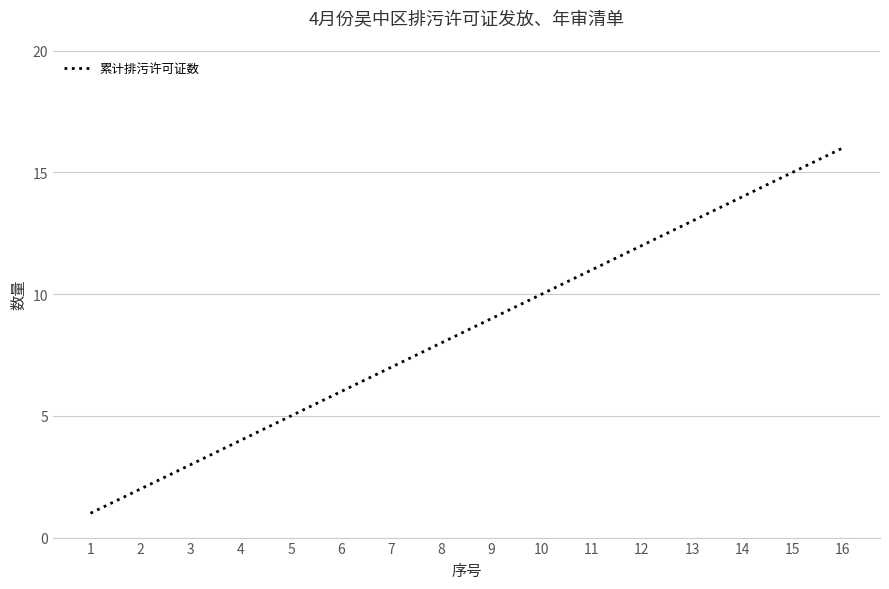

Reading right to left, extract all data points from this chart.

16	15	14	13	12	11	10	9	8	7	6	5	4	3	2	1